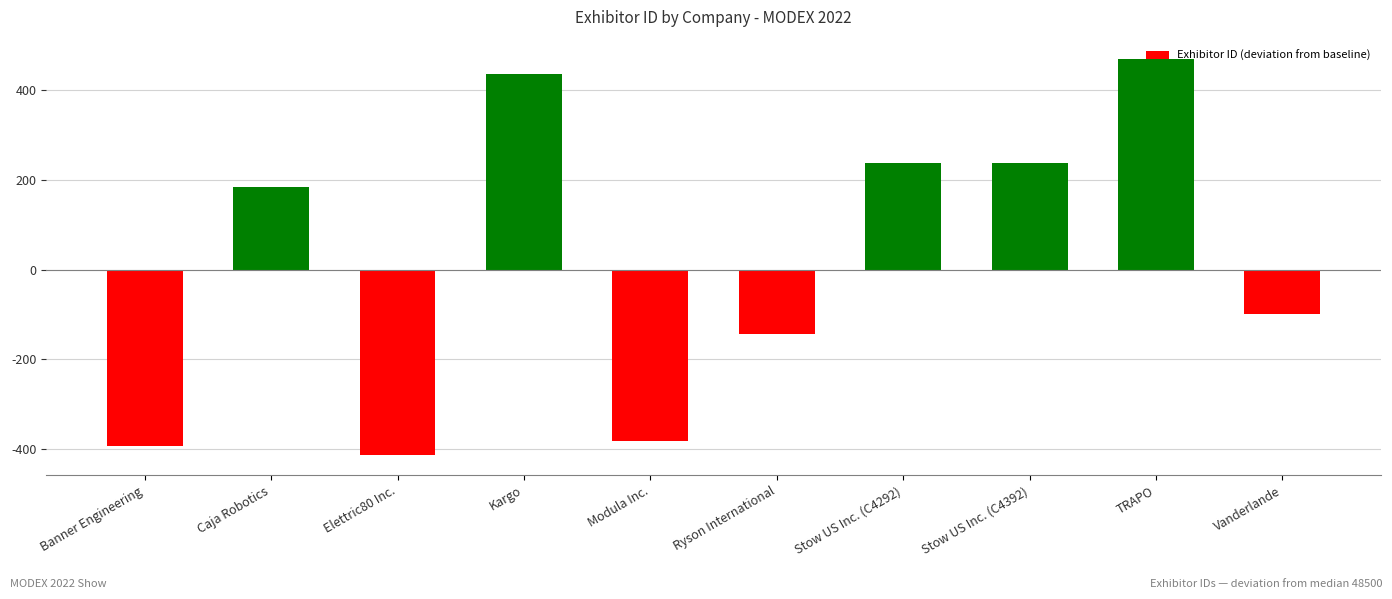

True or false: the data shows -142 at Vanderlande.

False